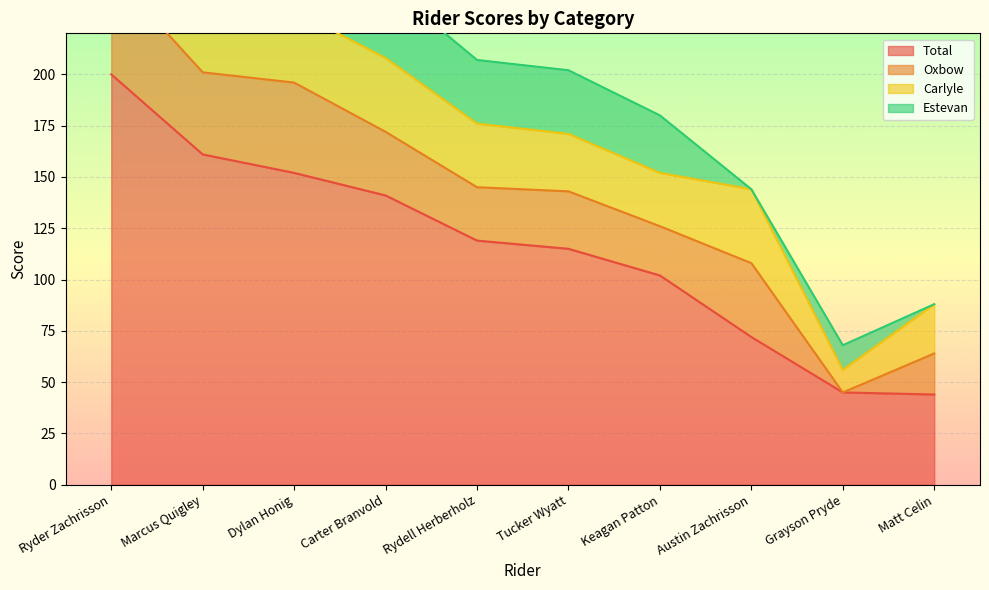

What is the label of the 4th point from the right?

Keagan Patton